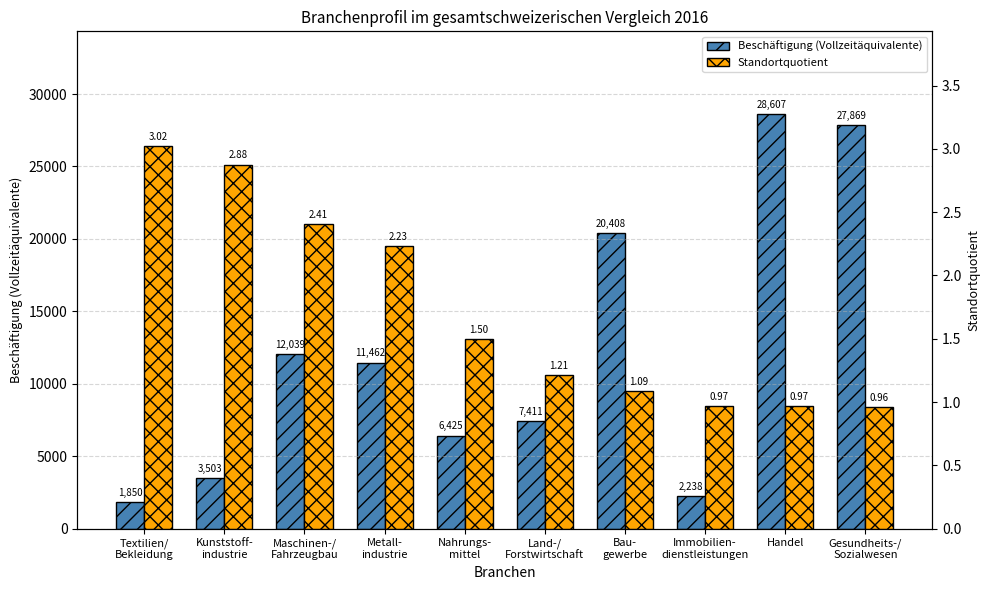

Which label corresponds to the largest value in the chart?

Handel